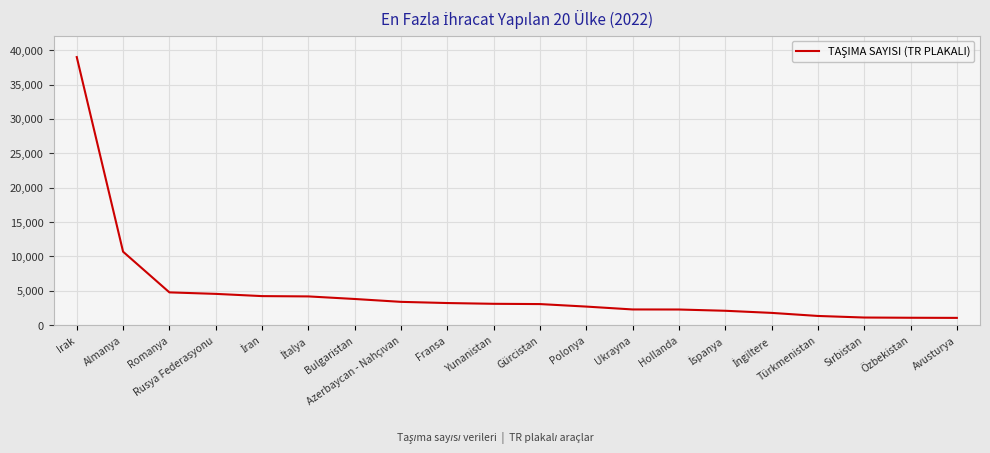

Which has a higher value, Polonya or Ukrayna?

Polonya